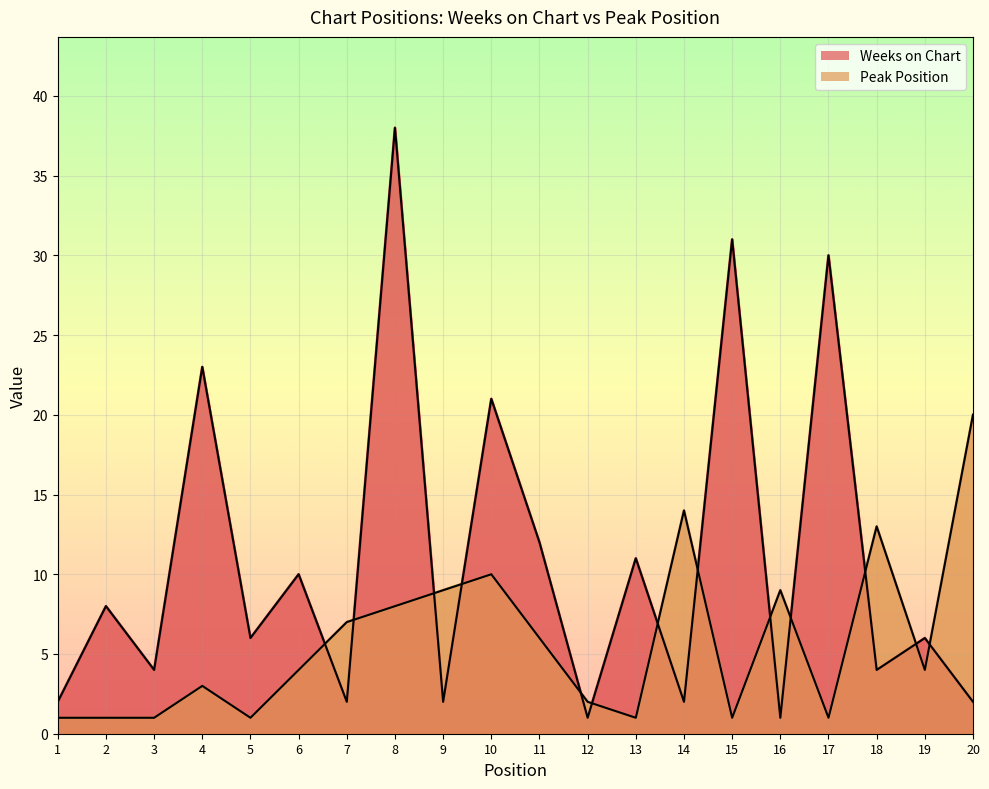

List the series in order of their peak value, lowest first.

Peak Position, Weeks on Chart